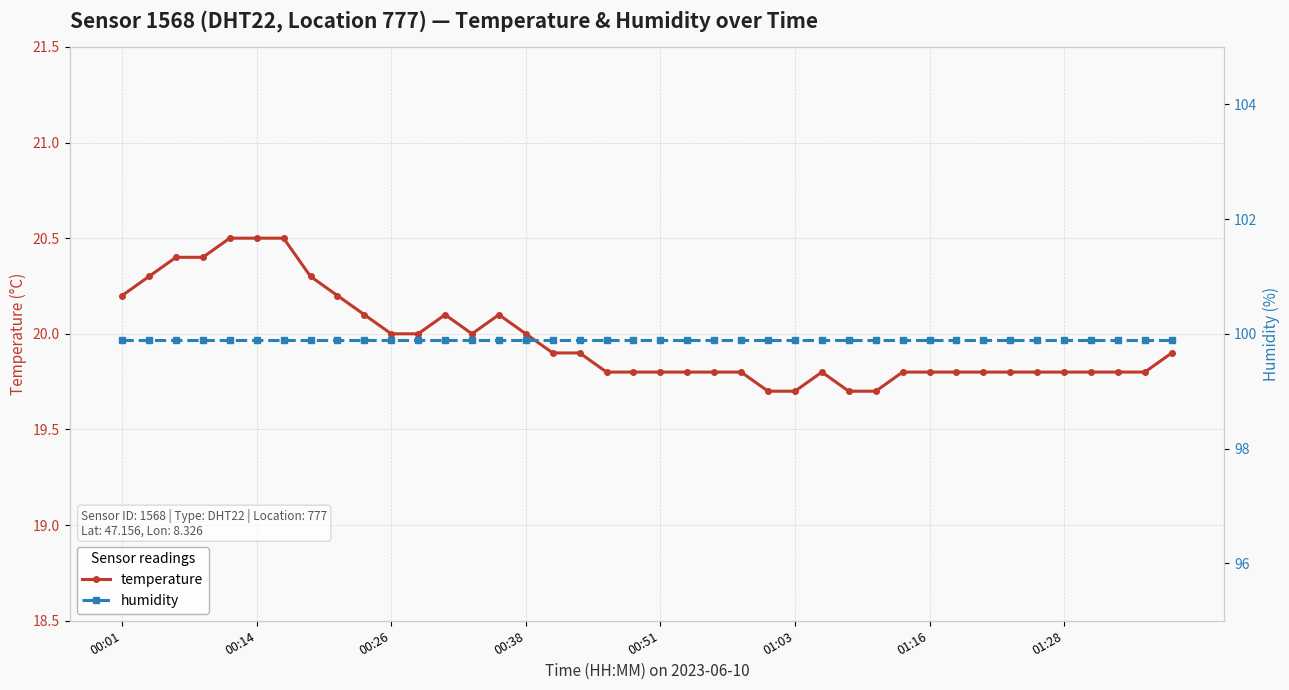

Rank the series by their maximum value, from lowest to highest.

temperature, humidity